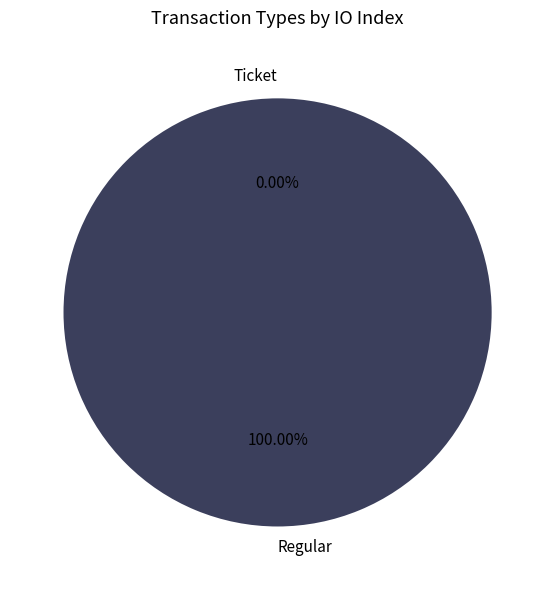

Combined, do Regular and Ticket account for over 50%?

Yes